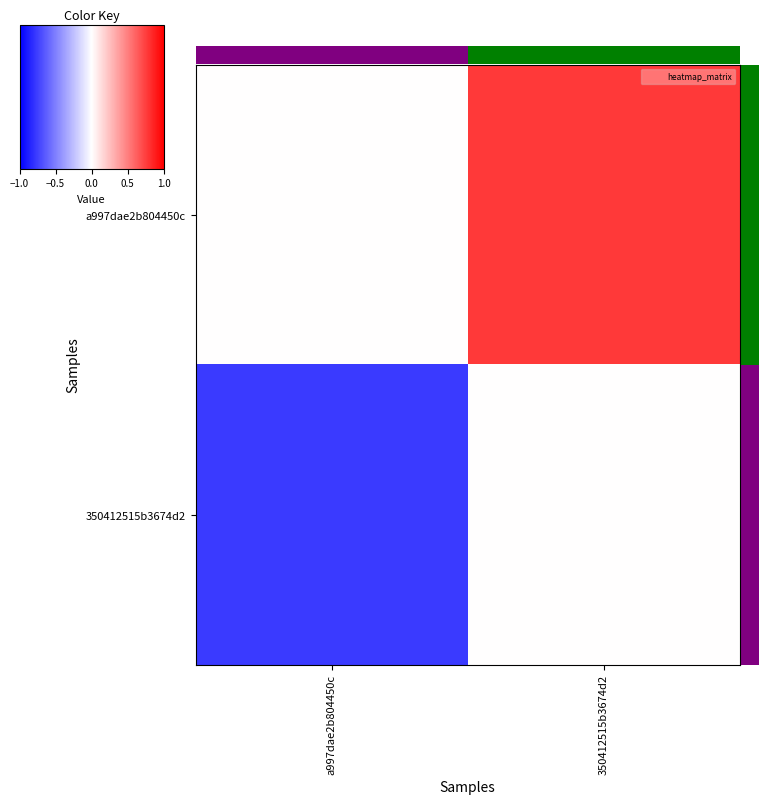

True or false: 350412515b3674d2 has a value of -1.1 at a997dae2b804450c.

False